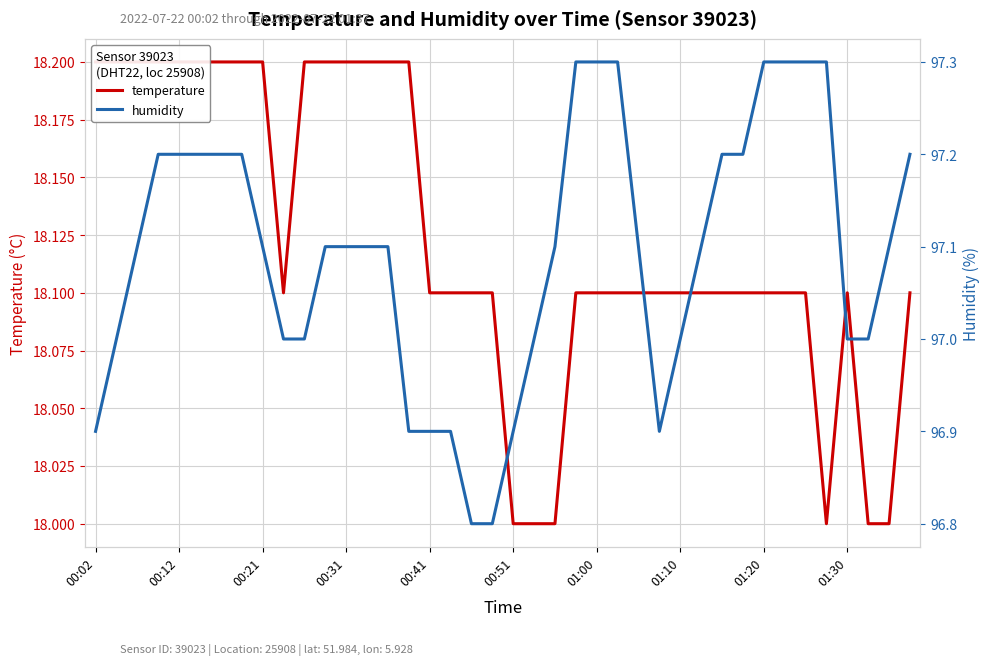

What is the sum of all temperature values?

724.9